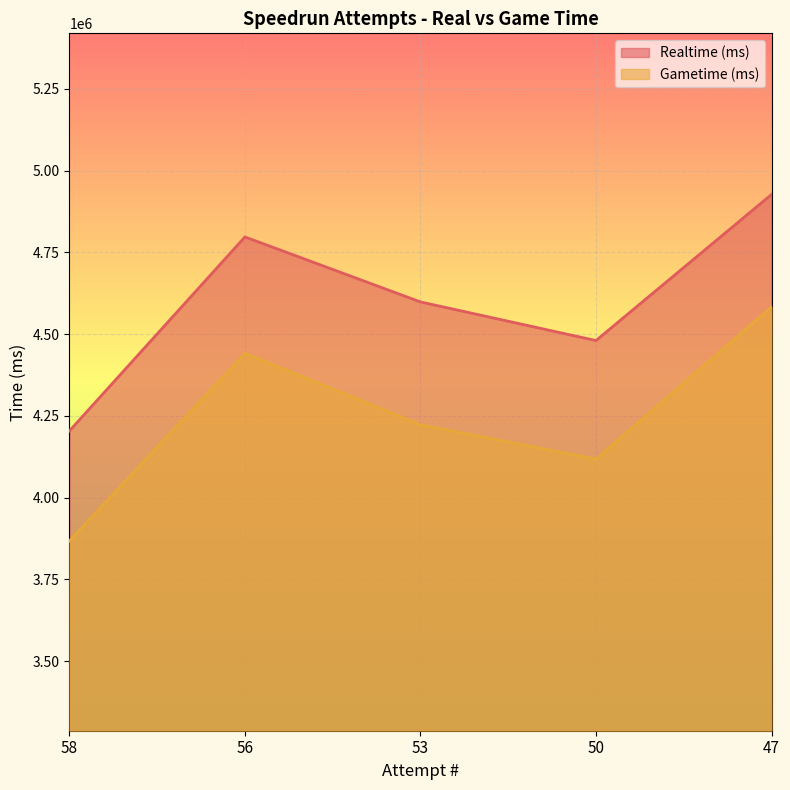

Which series changed the most between 53 and 47?

Gametime (ms)